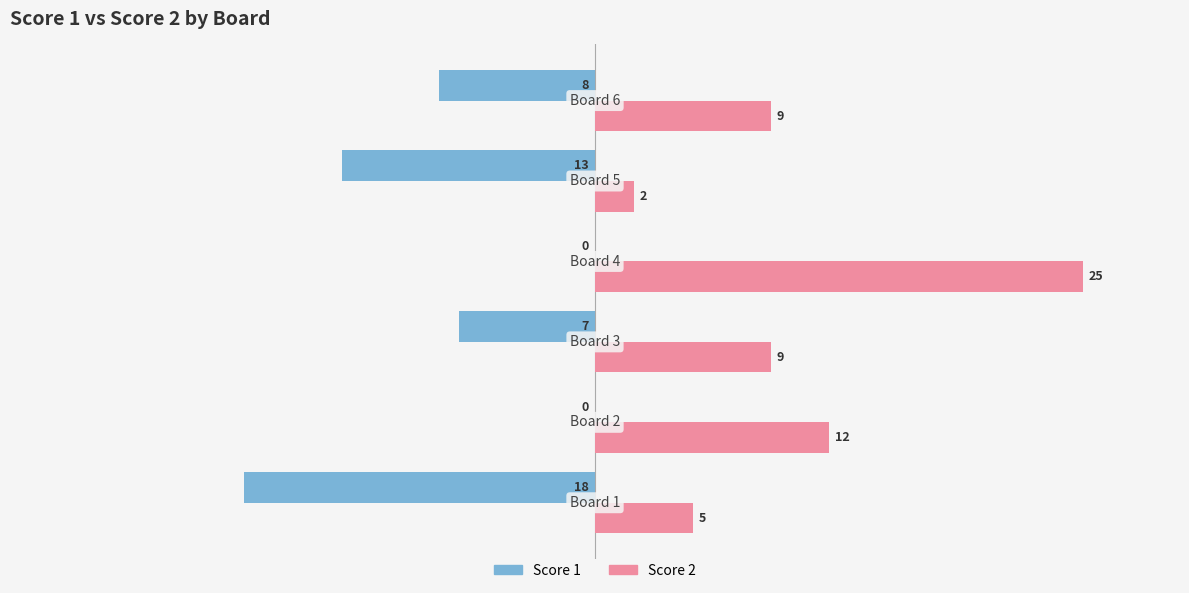

Count the number of categories in the chart.

6